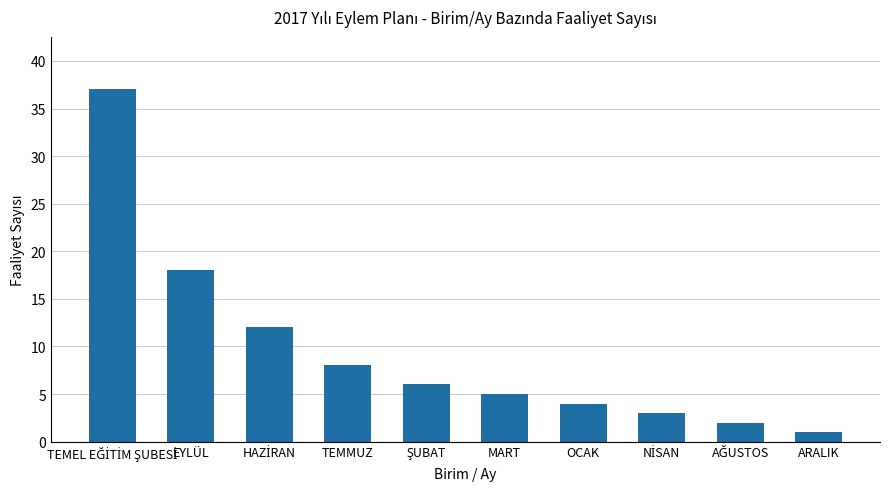

Which label corresponds to the smallest value in the chart?

ARALIK